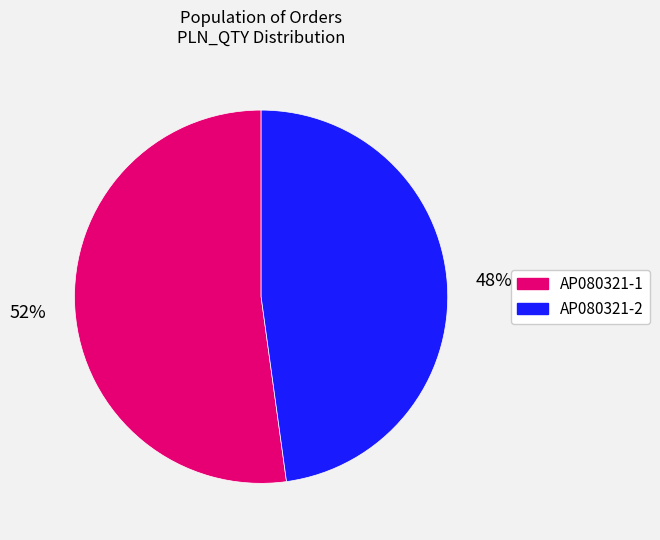

What percentage is the AP080321-1 slice, to the nearest percent?

52%